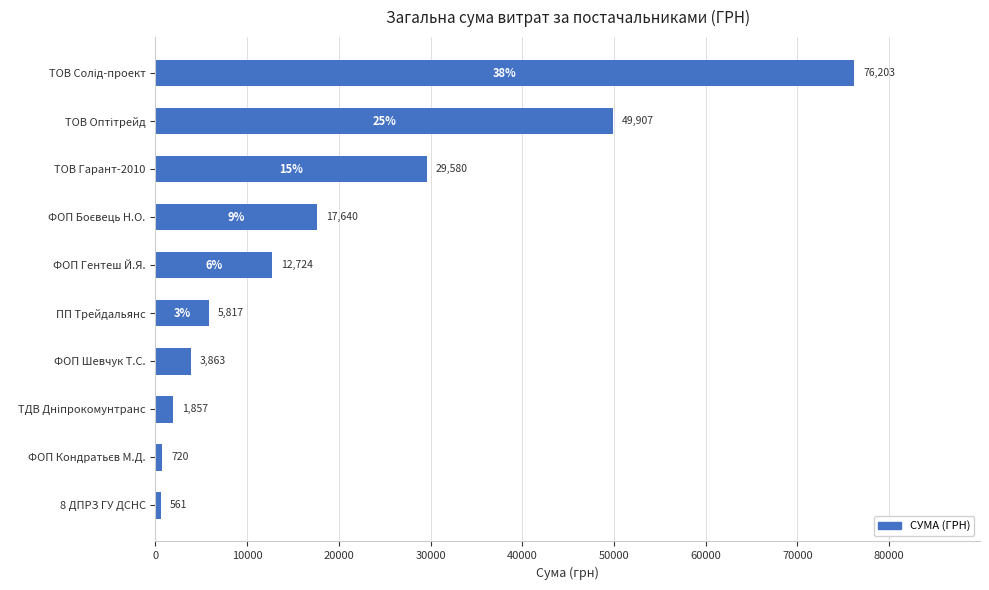

True or false: the data shows 12724.0 at ФОП Гентеш Й.Я..

True